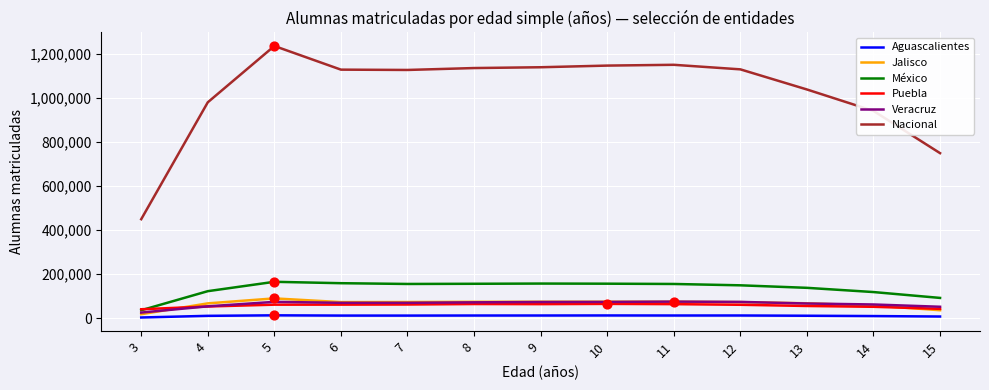

Which series has the largest range (max minus min)?

Nacional